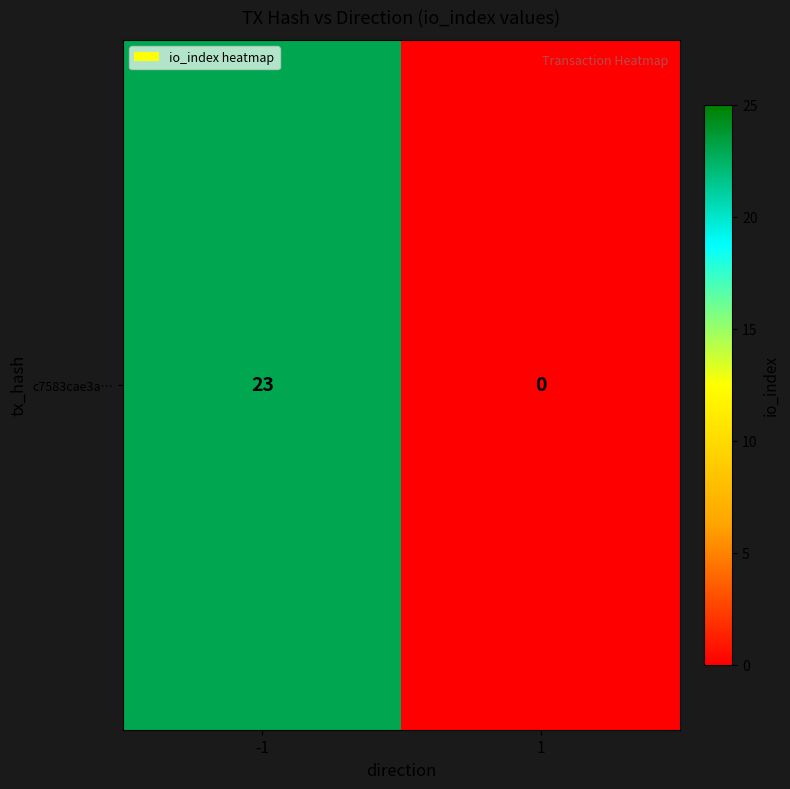

What is the sum of all values?

23